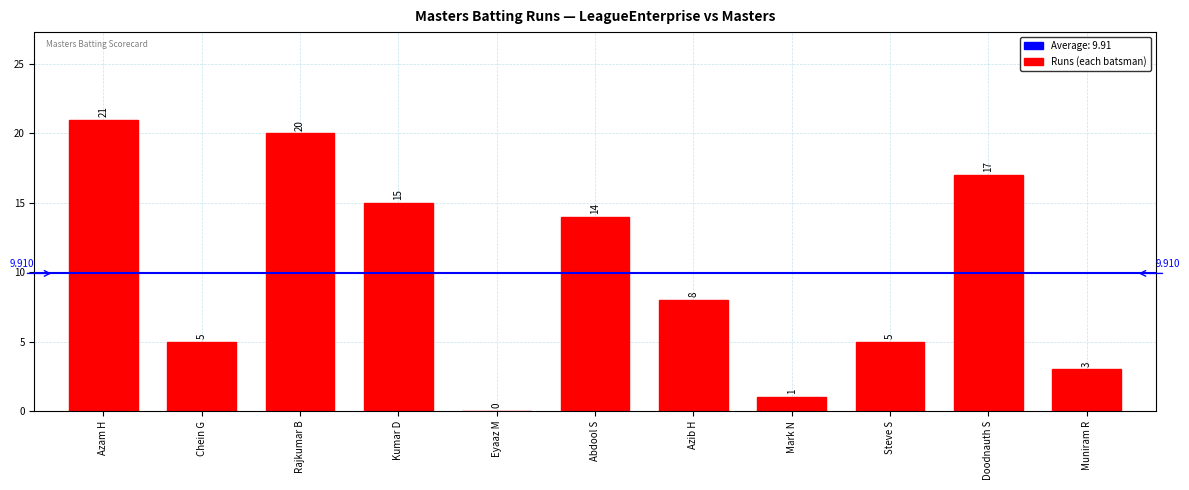

How many positive values are there?

10